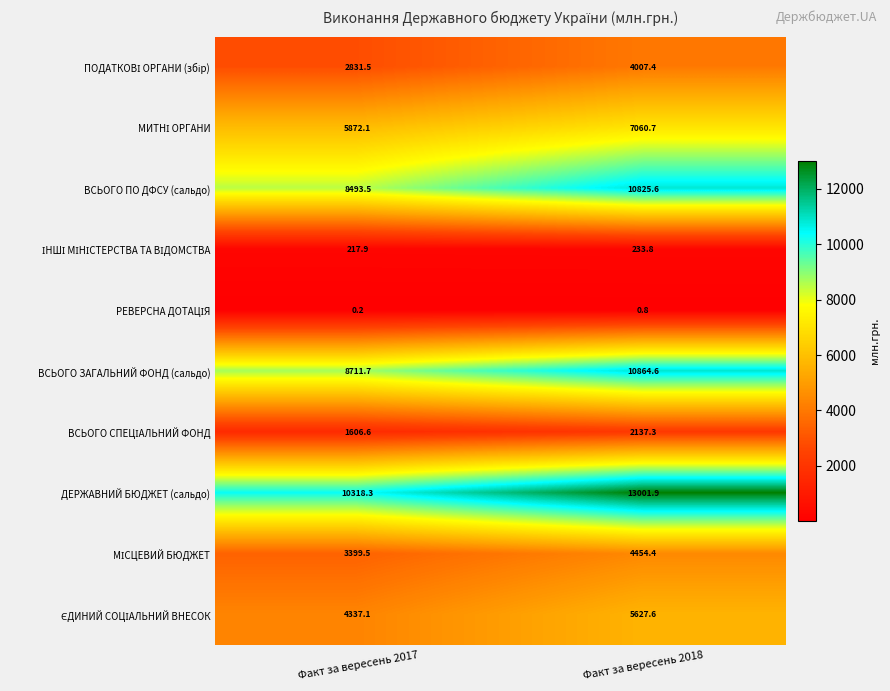

At which category does the chart reach its peak across all series?

Факт за вересень 2018